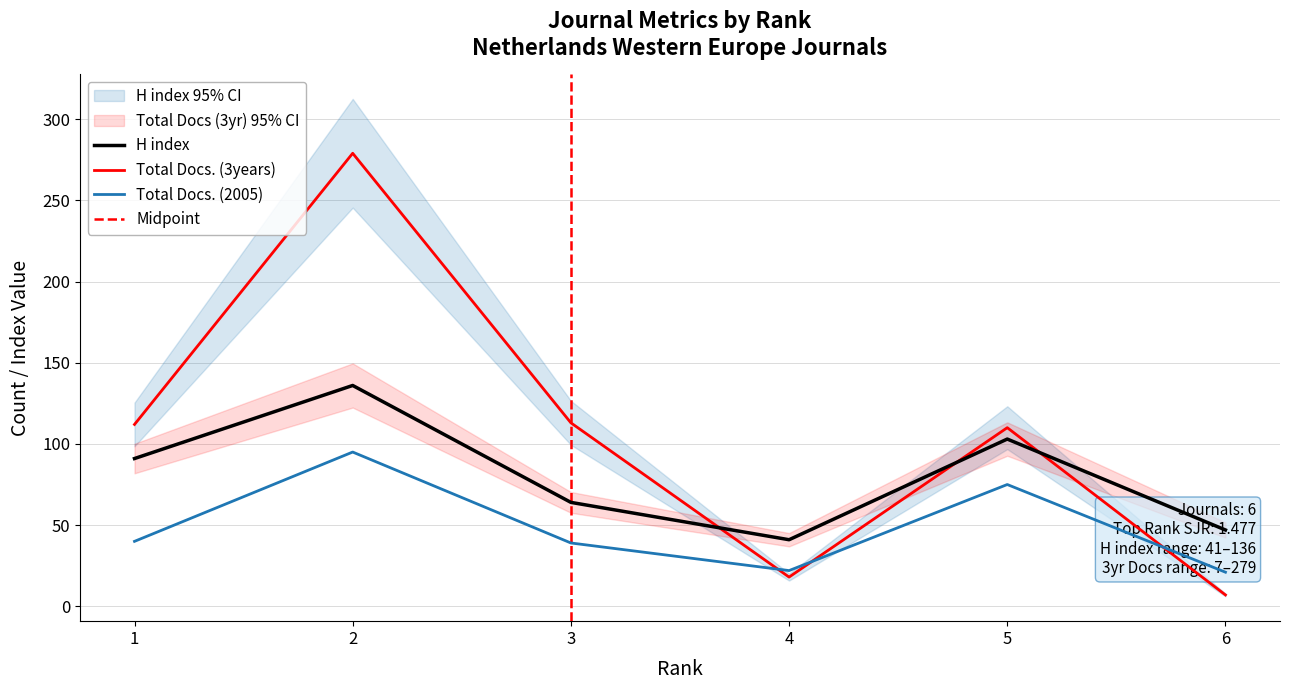

How many categories are shown in the chart?

6